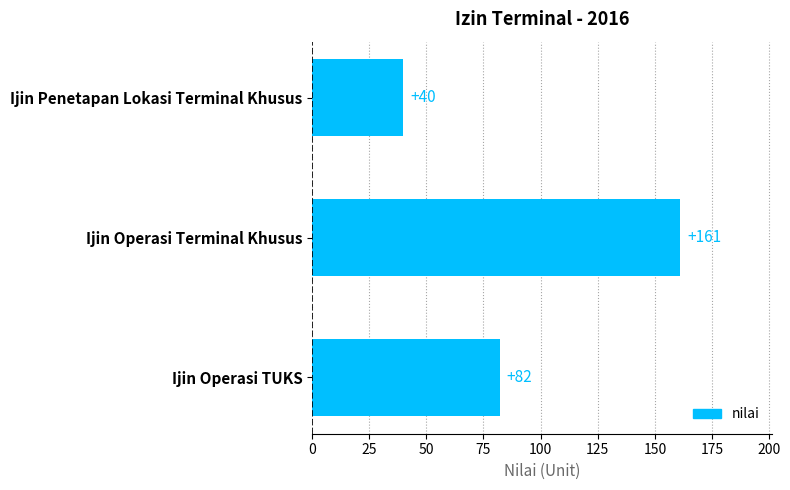

The value at Ijin Penetapan Lokasi Terminal Khusus is 21. True or false?

False